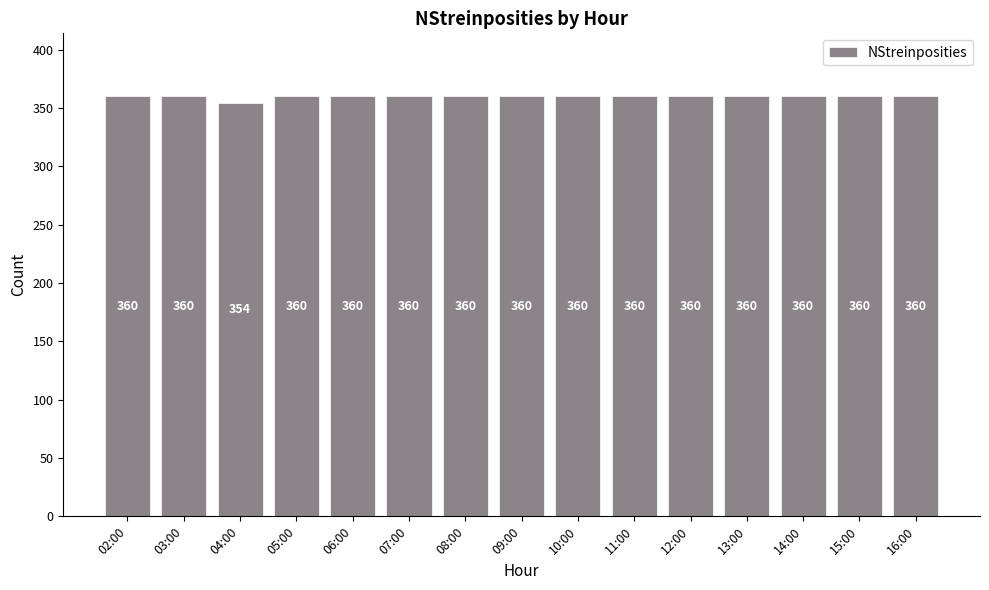

Is it true that the value at 04:00 is 616?

False